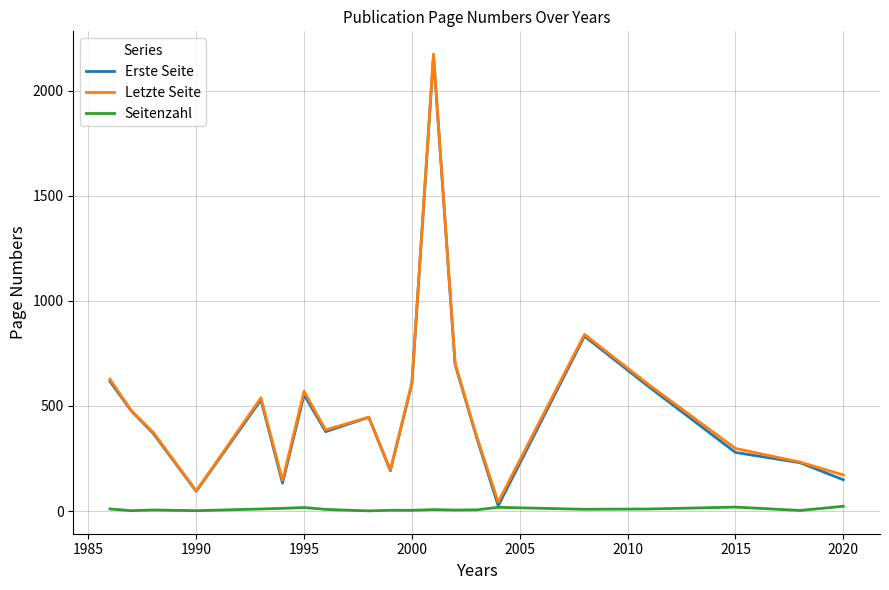

How many interior local valleys does the Erste Seite series have?

5